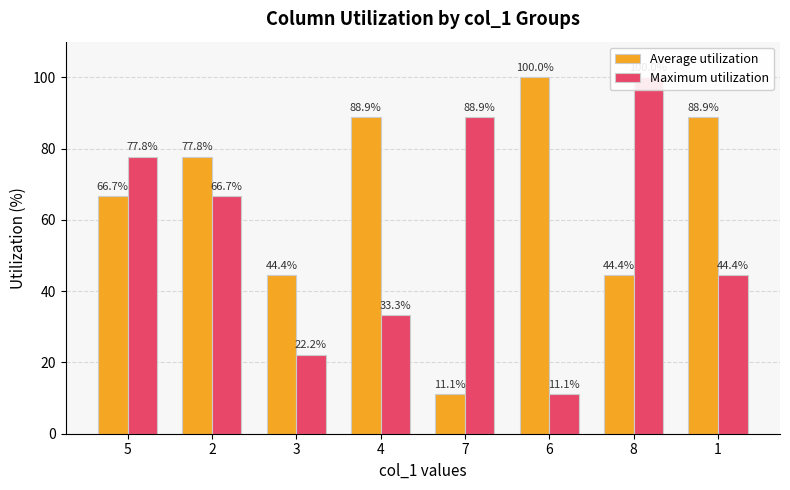

Which label corresponds to the largest value in the chart?

6